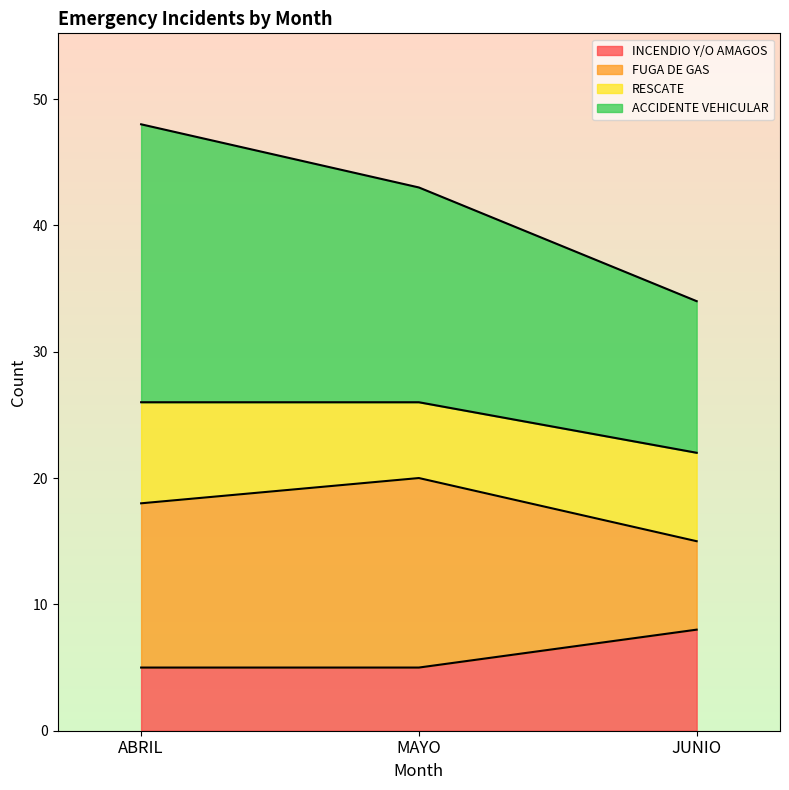

What is the sum of the INCENDIO Y/O AMAGOS values at MAYO and ABRIL?

10